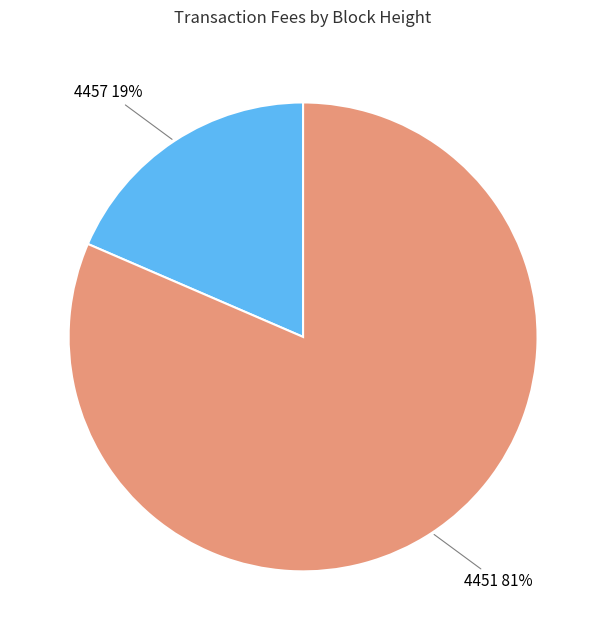

To the nearest percent, what is the average slice percentage?

50%